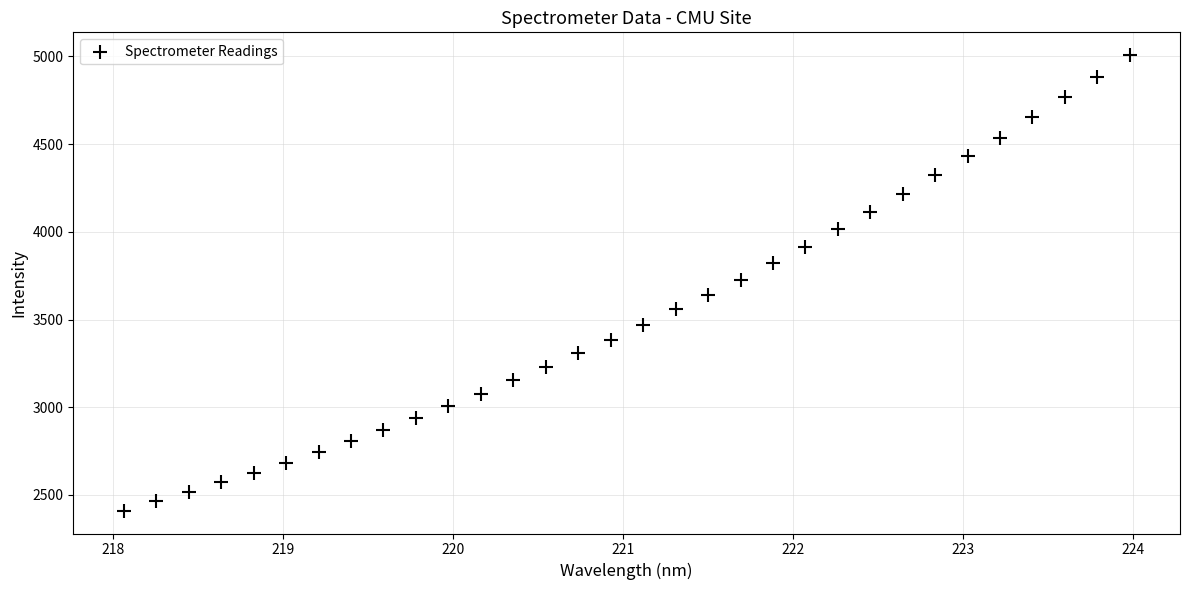

What is the range of X values (max minus min)?

5.9